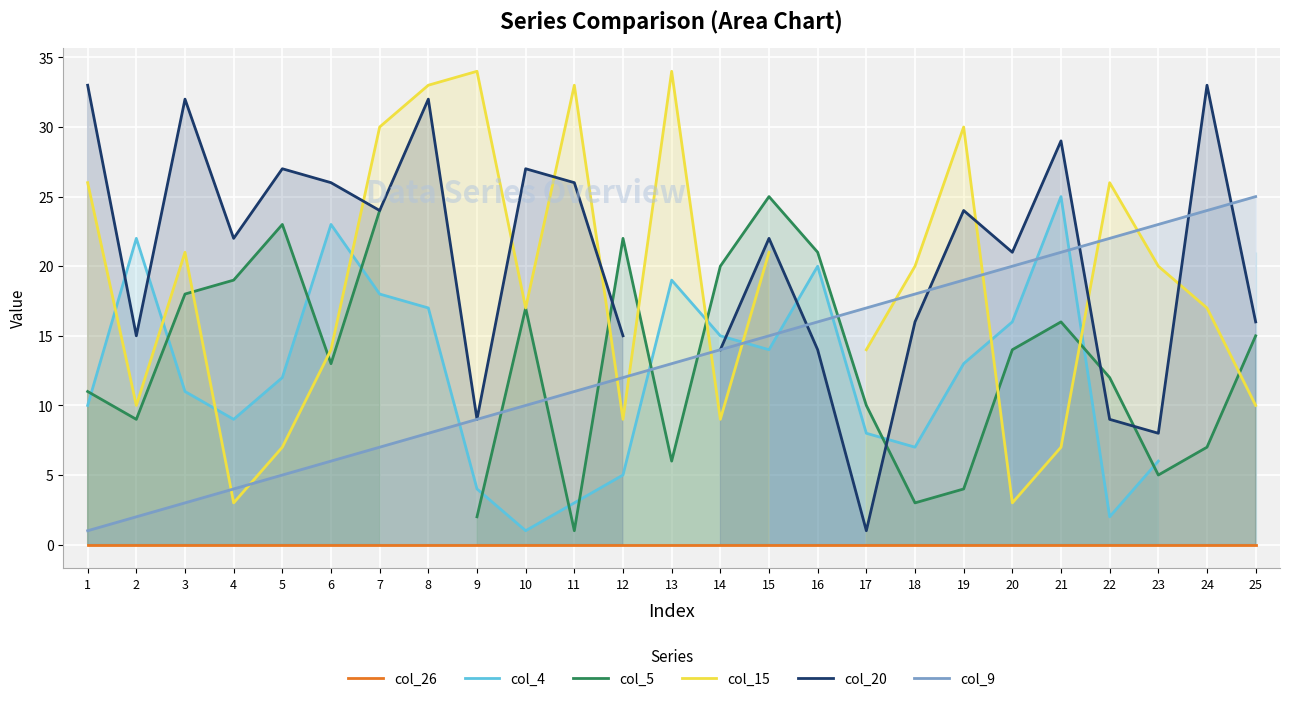

Which series has the largest range (max minus min)?

col_20